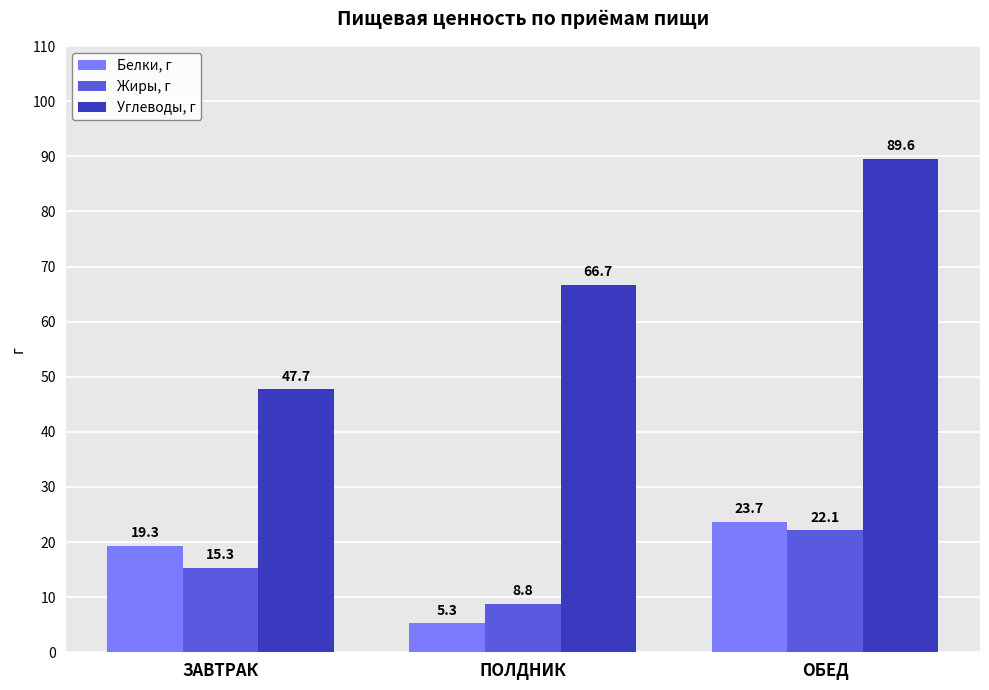

What is the sum of the Жиры, г values at ОБЕД and ПОЛДНИК?

30.9